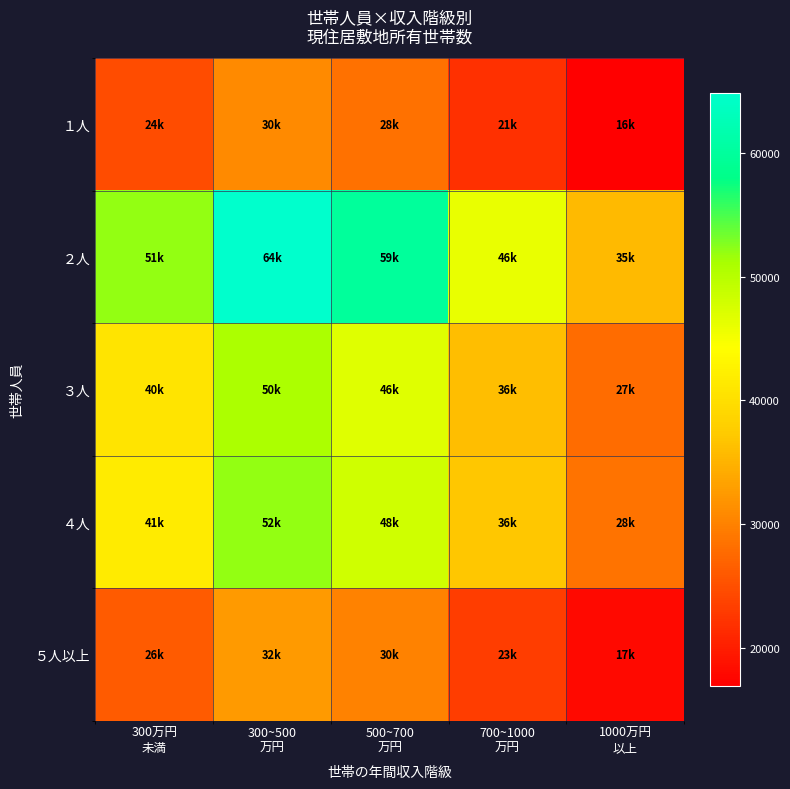

Which series has the largest total across all categories?

２人